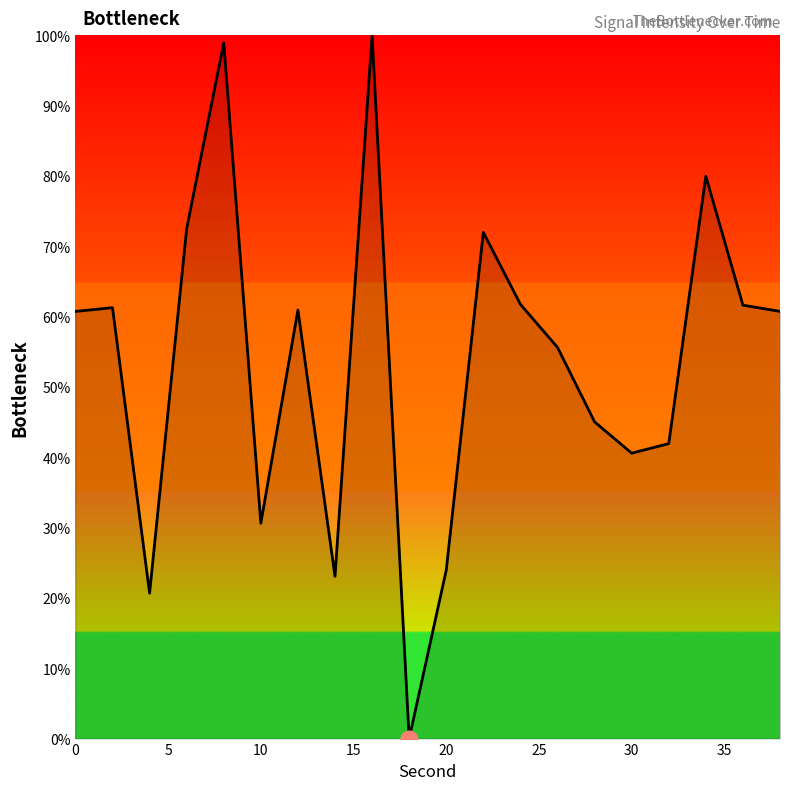

What is the maximum value shown in the chart?

100.0